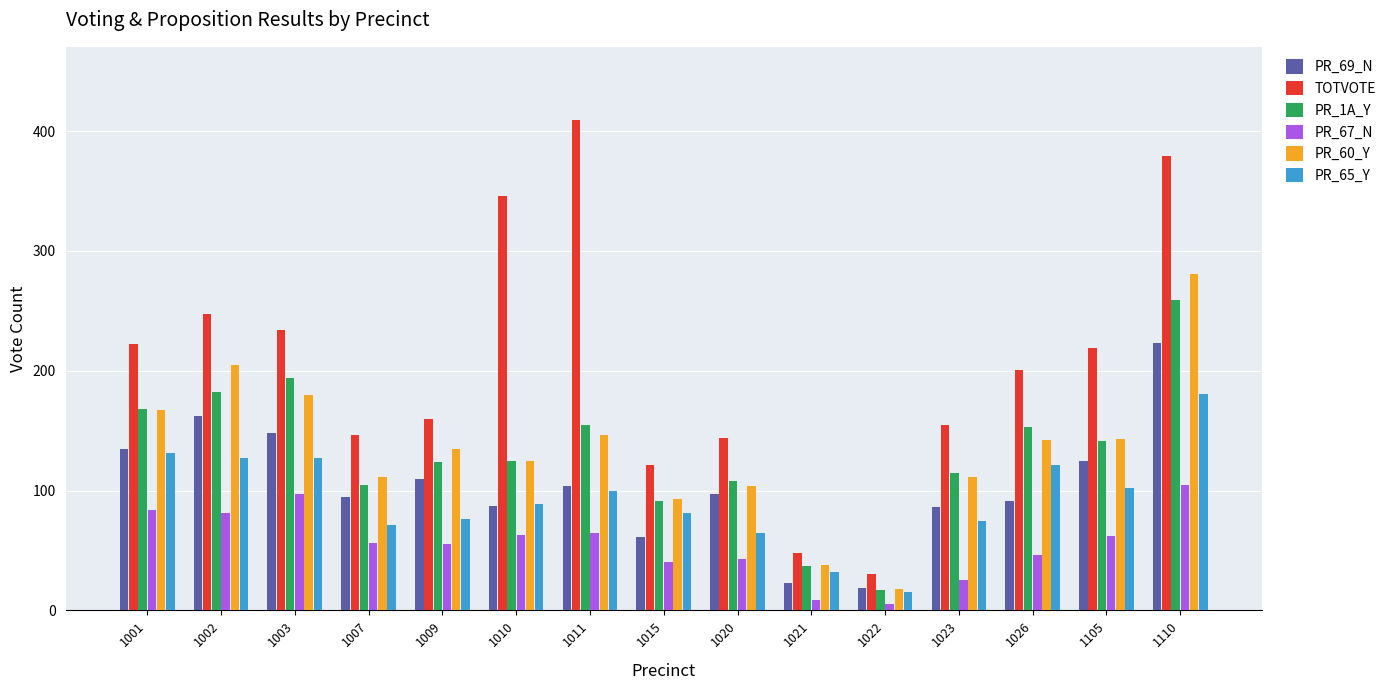

What is the smallest value displayed?

5